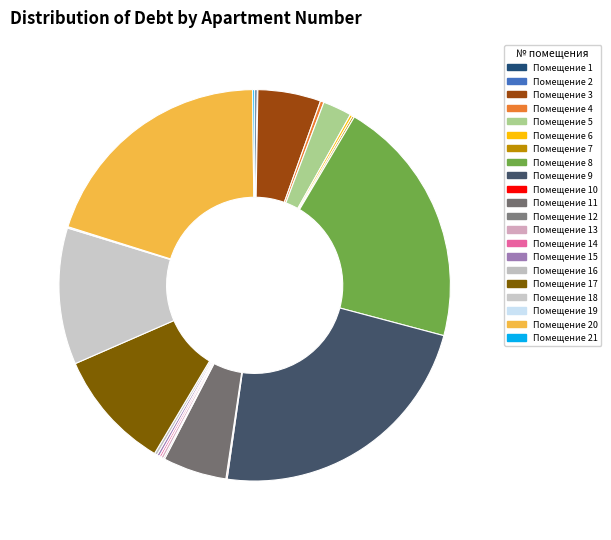

What is the smallest slice in the pie chart?

2